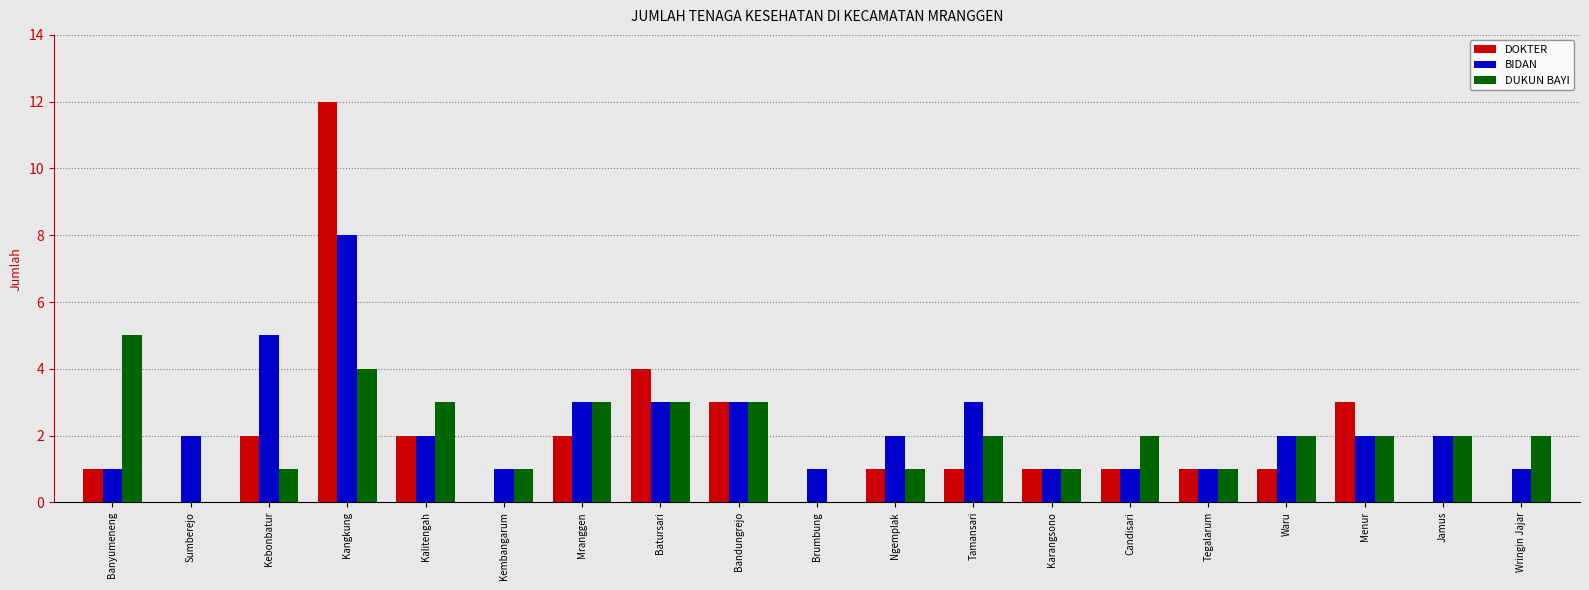

What is the sum of the DUKUN BAYI values at Bandungrejo and Waru?

5